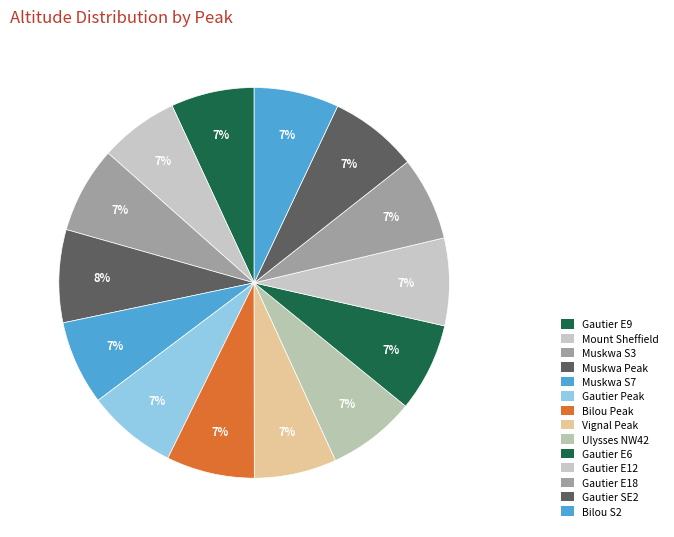

How many slices are in this pie chart?

14